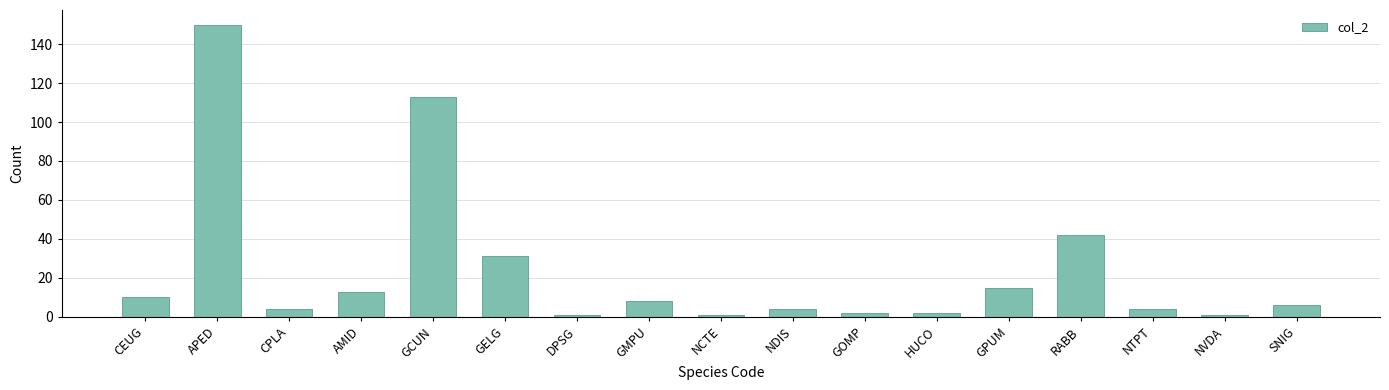

What is the label of the 17th bar from the left?

SNIG